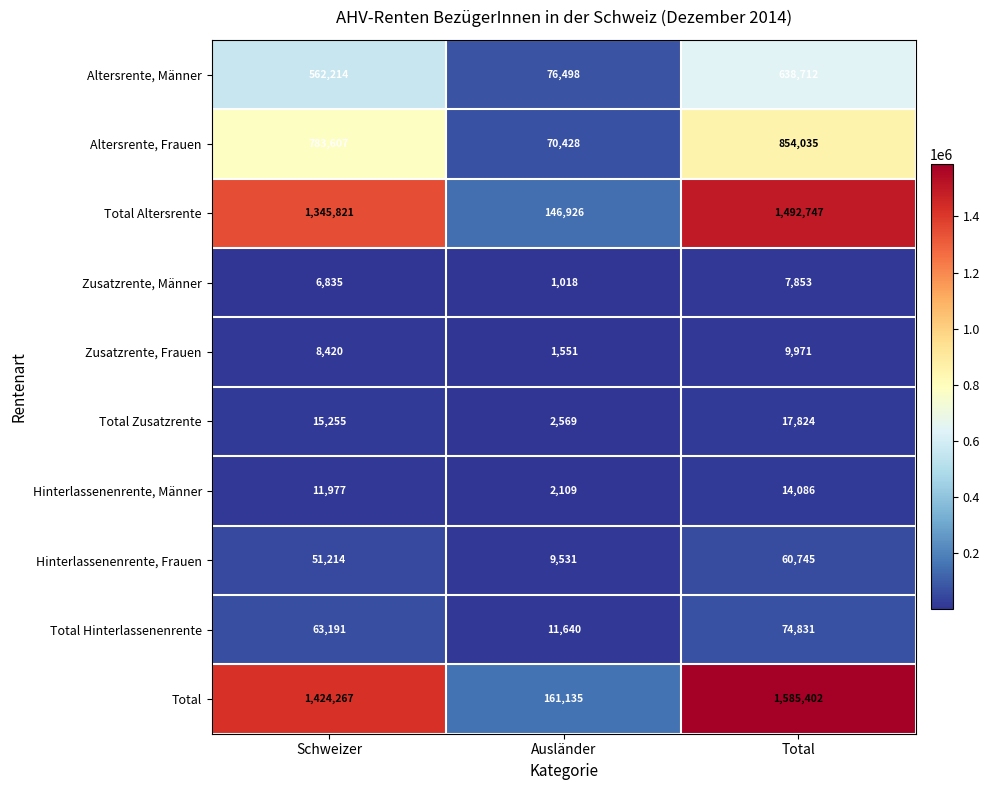

What is the average value of the Total Altersrente series?

995165